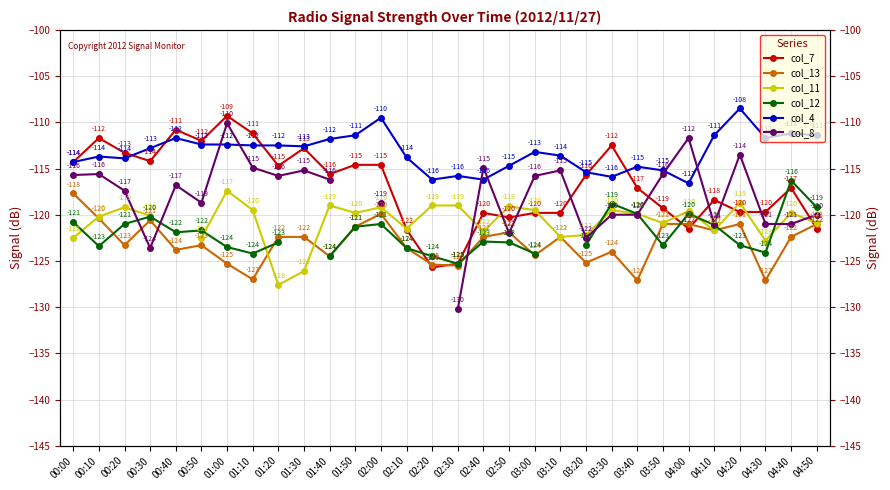

What position from the left is 00:30?

4